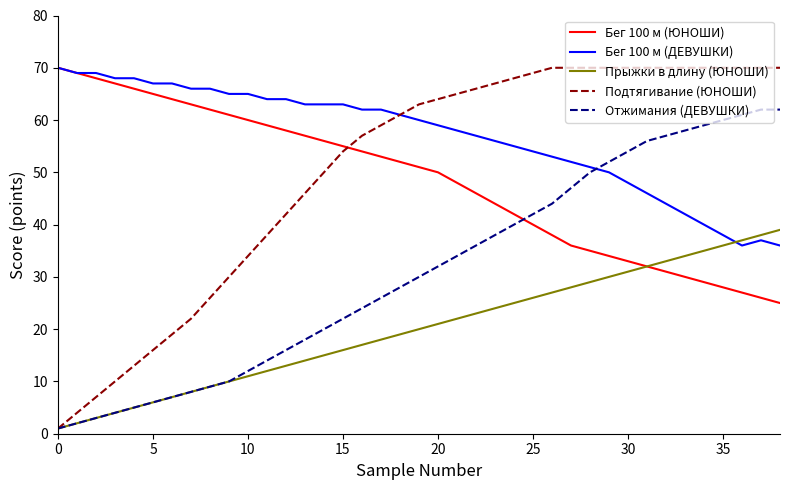

What is the lowest value of the Подтягивание (ЮНОШИ) series?

1